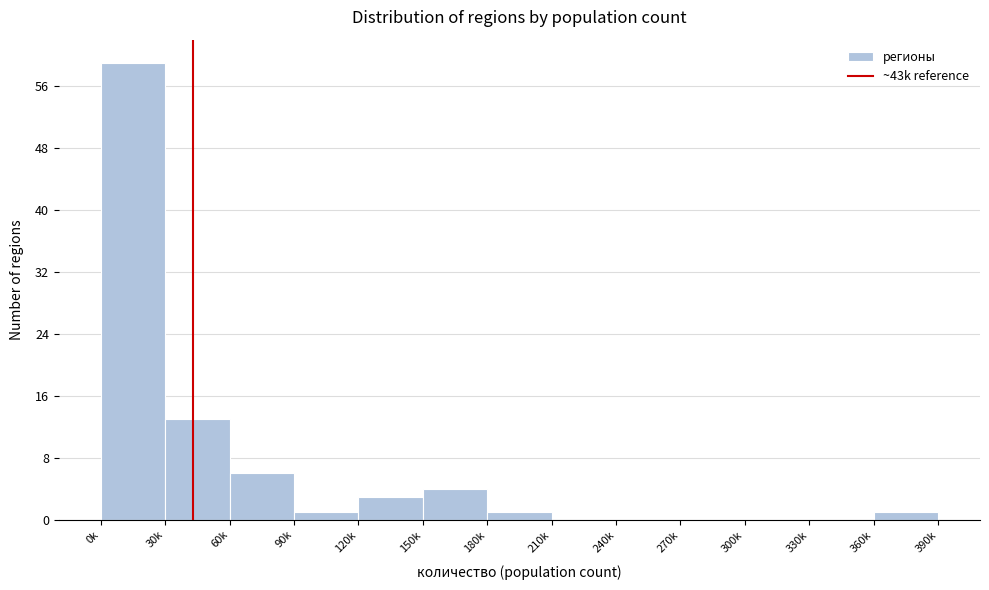

Reading left to right, extract all data points from this chart.

0k=59	30k=13	60k=6	90k=1	120k=3	150k=4	180k=1	210k=0	240k=0	270k=0	300k=0	330k=0	360k=1